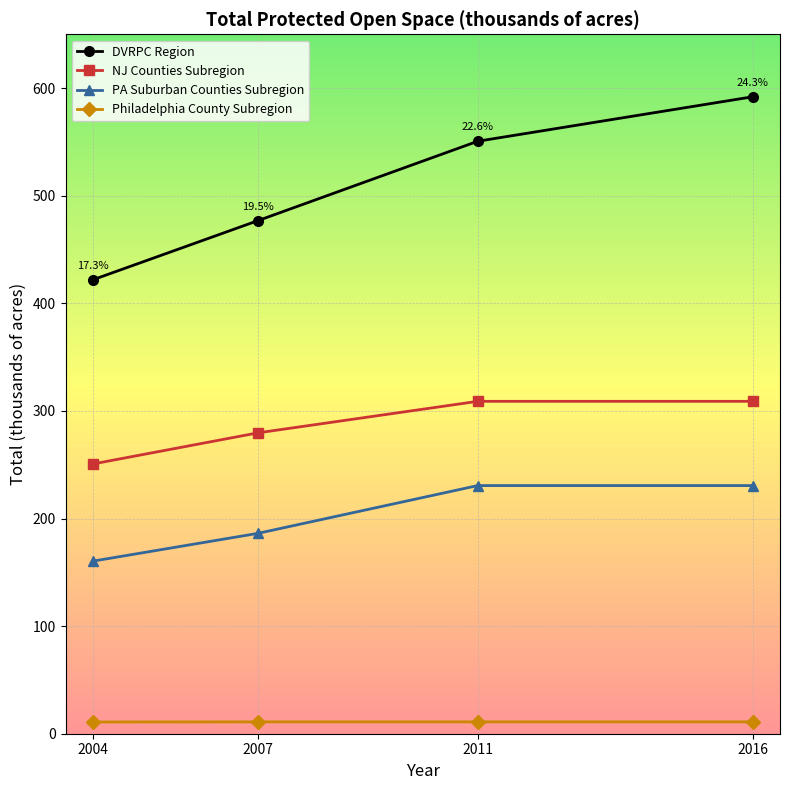

What is the value of the PA Suburban Counties Subregion point at the 2nd from the left?

186.2